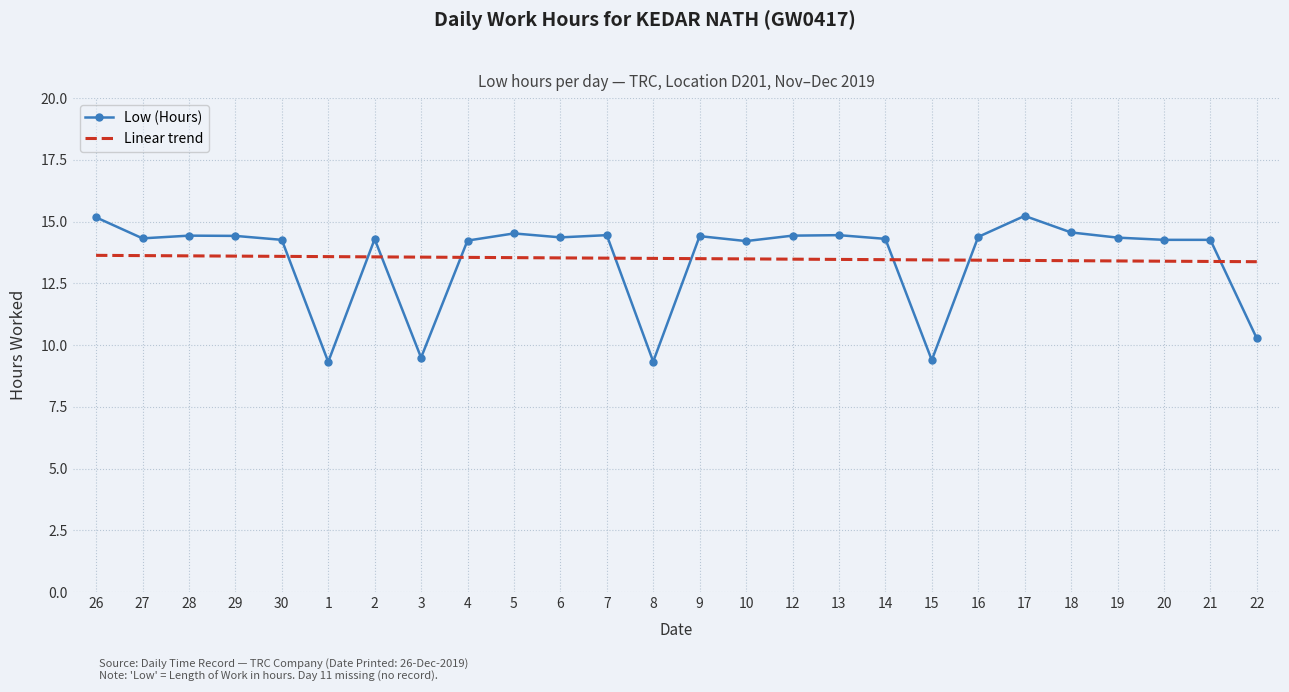

What position from the right is 29?

23